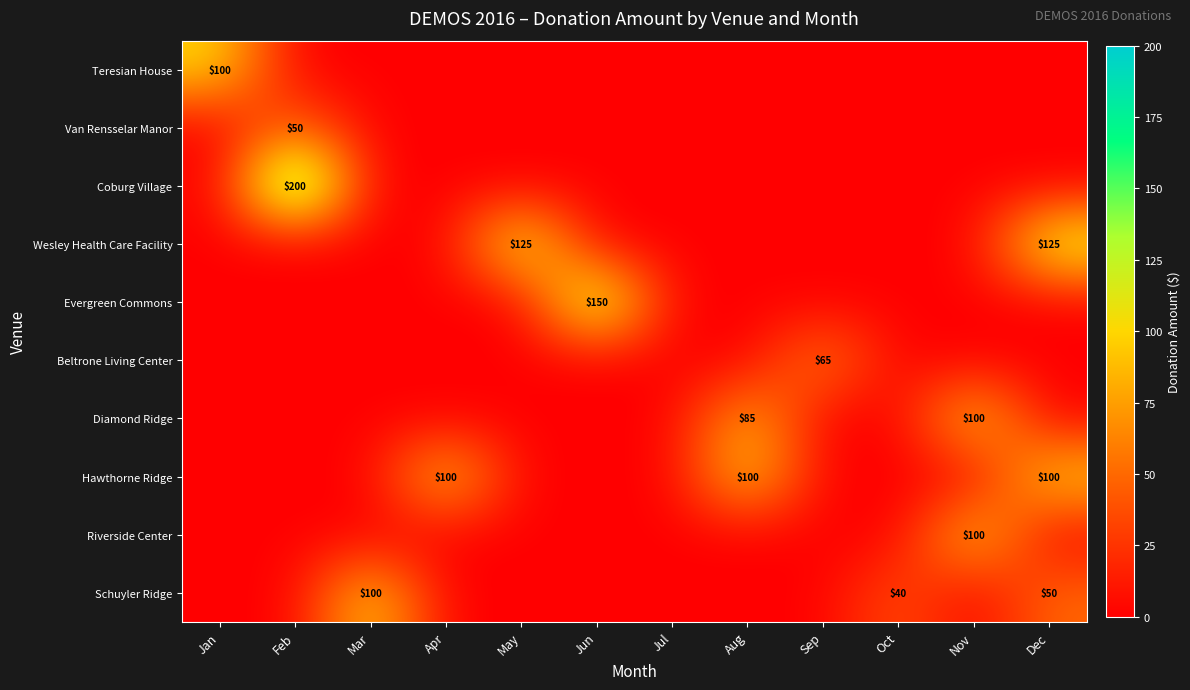

What is the difference between the highest and lowest values at May?

125